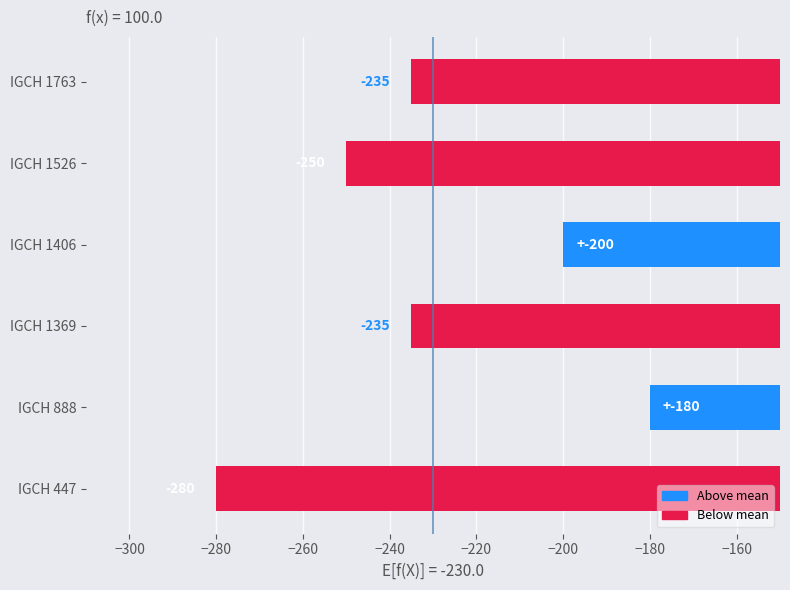

Are the bars grouped side by side (vs. stacked)?

No